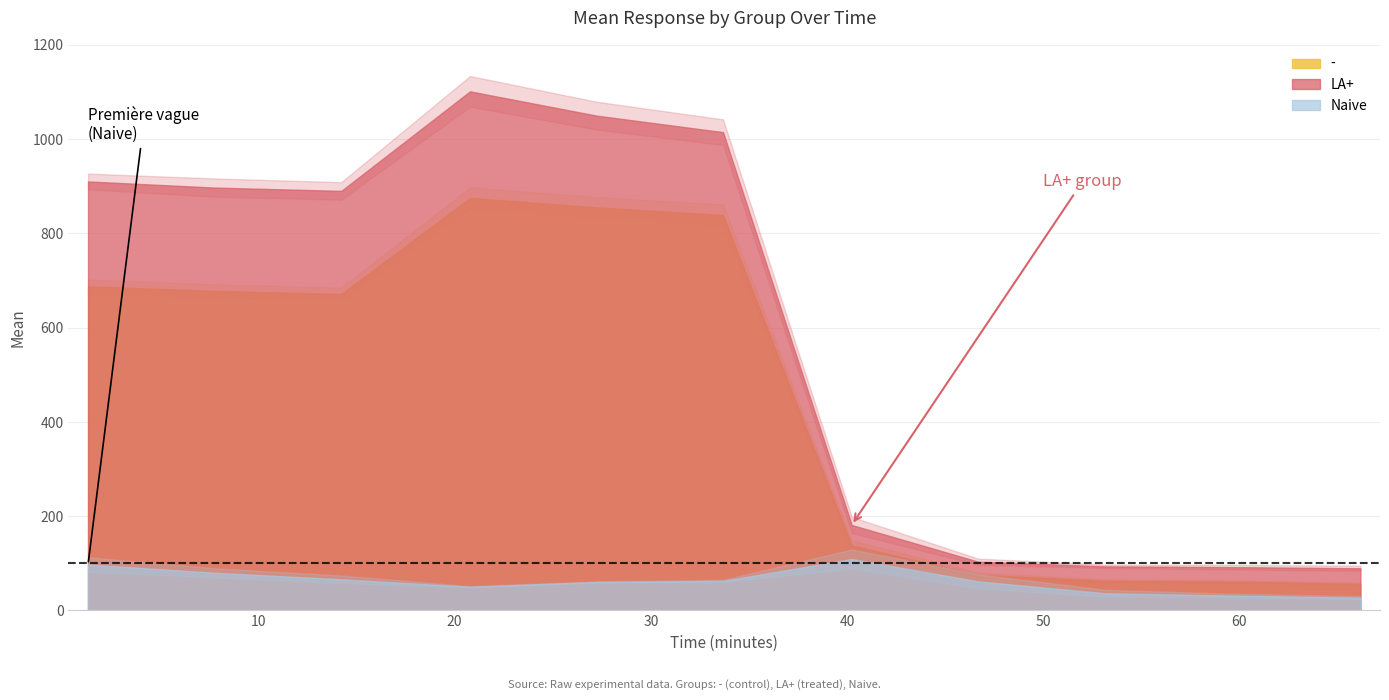

List the labels in order of LA+ value, smallest first.

66.17, 59.71, 53.15, 46.69, 40.24, 14.22, 7.77, 1.31, 33.68, 27.23, 20.78